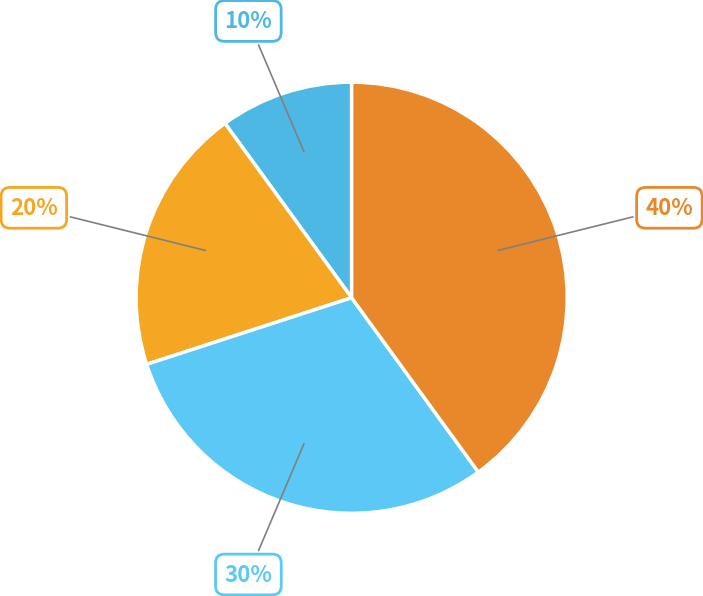

How many segments does this pie chart have?

4